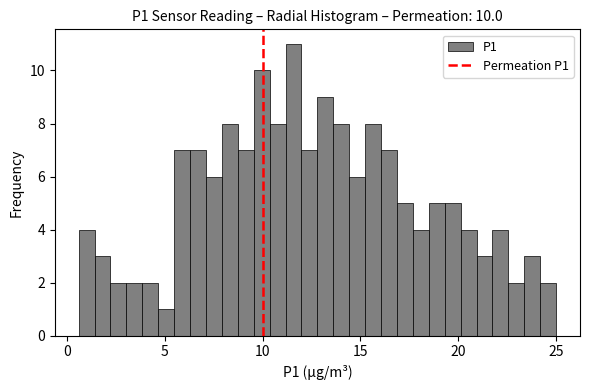

Around what value on the x-axis is the tallest bar? Give the approximate position of its centre, as read against the axis.

11.5